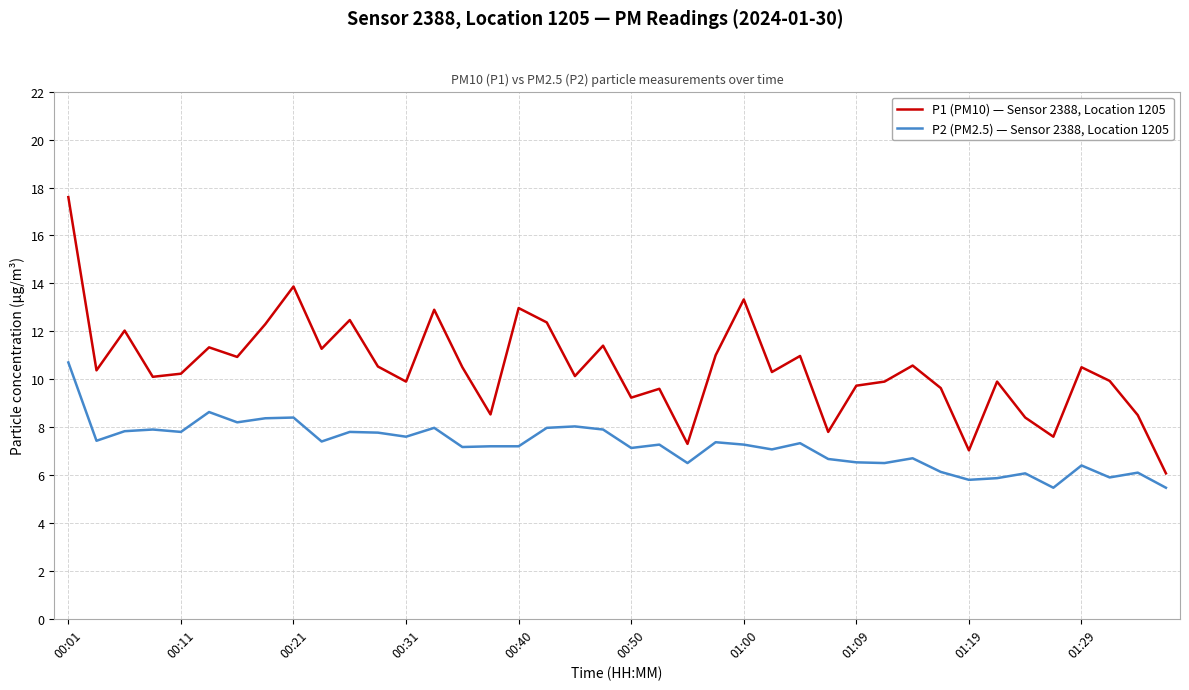

Which series has the largest range (max minus min)?

P1 (PM10) — Sensor 2388, Location 1205